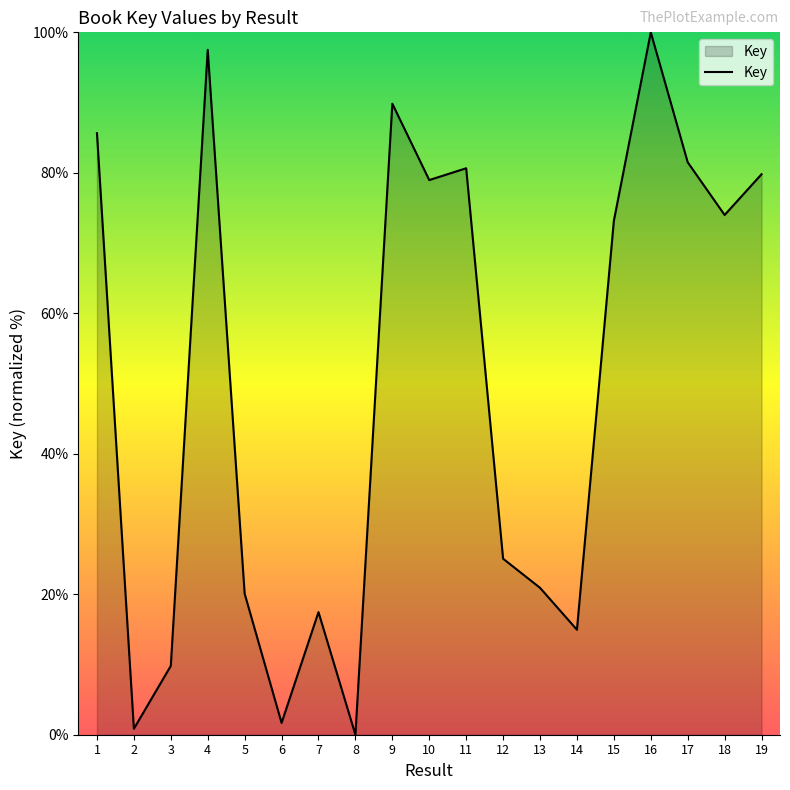

How many positive values are there?

18